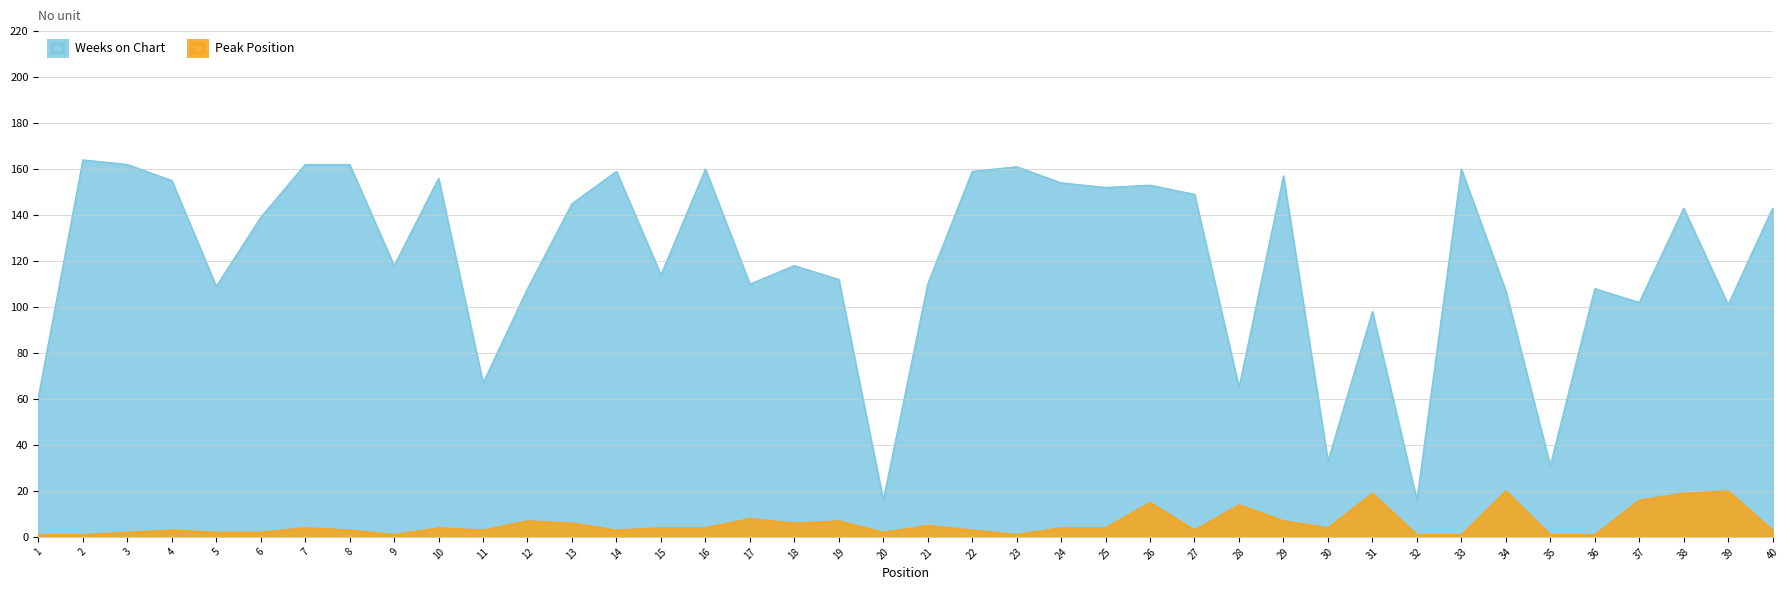

True or false: Peak Position and Weeks on Chart intersect in this chart.

False